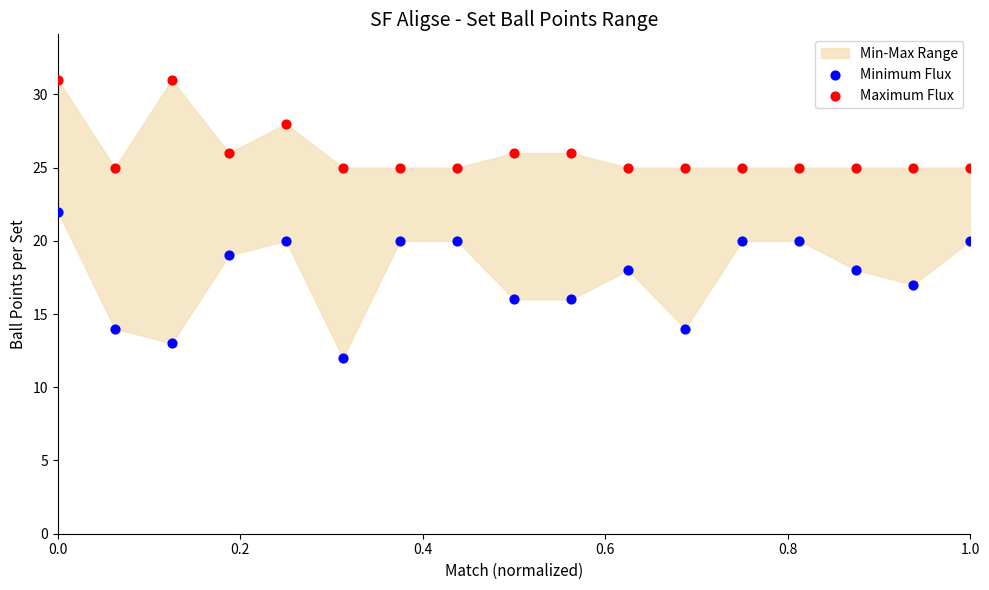

Across all data points, what is the range of Y values (max minus min)?

19